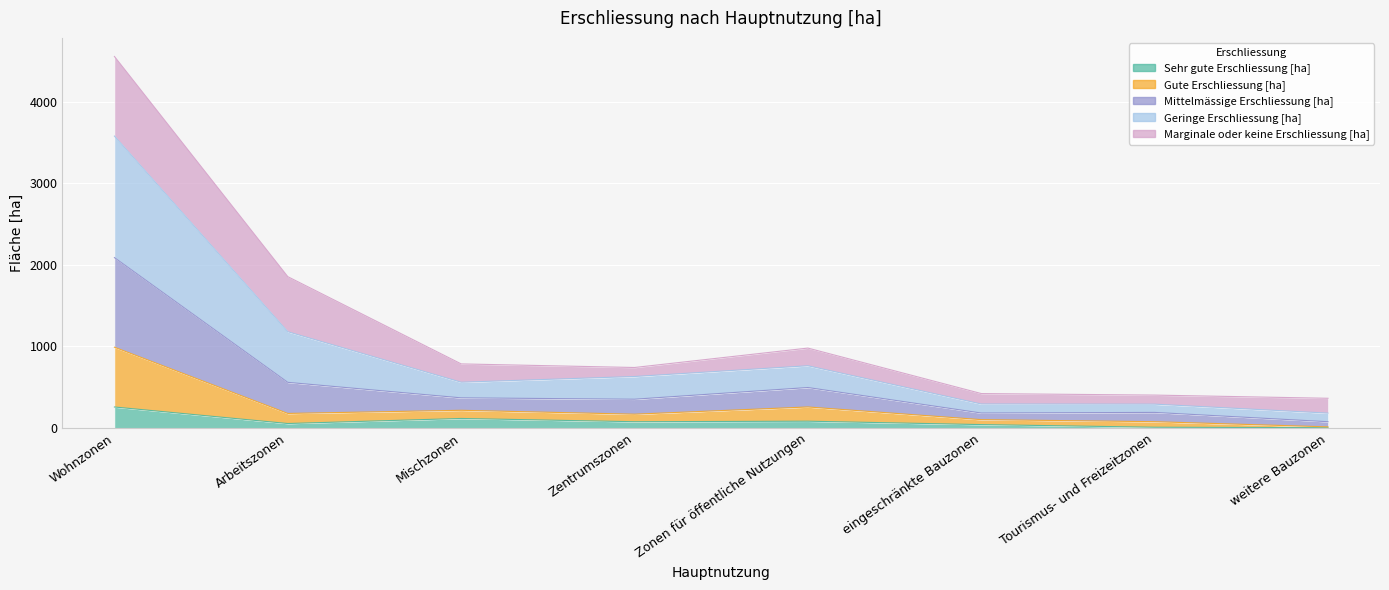

At which label does Mittelmässige Erschliessung [ha] first exceed 631?

Wohnzonen